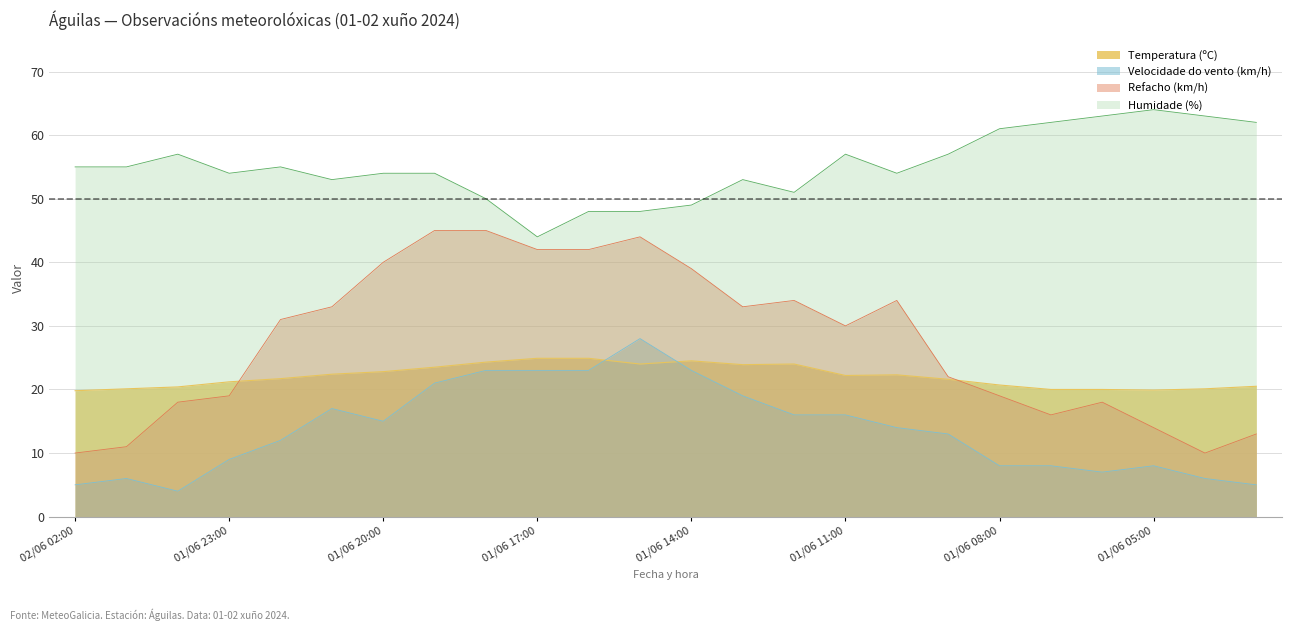

Where is the first local maximum for Refacho (km/h)?

01/06 15:00